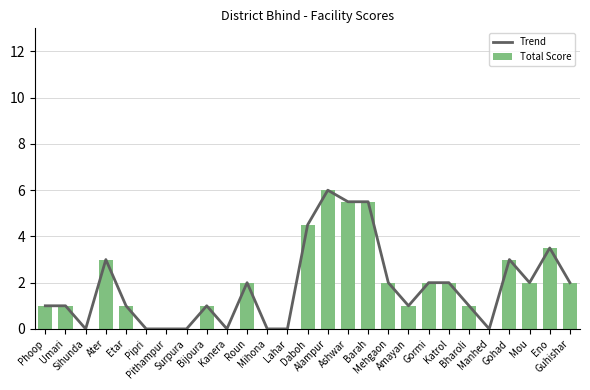

Rank the series at Pithampur from lowest to highest value.

Trend, Total Score